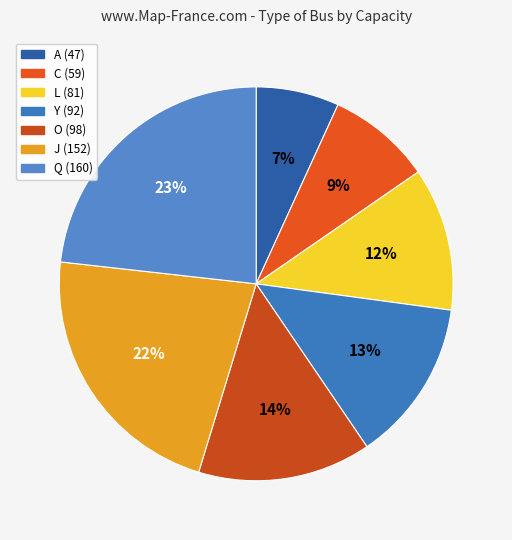

Which slice is the largest?

Q